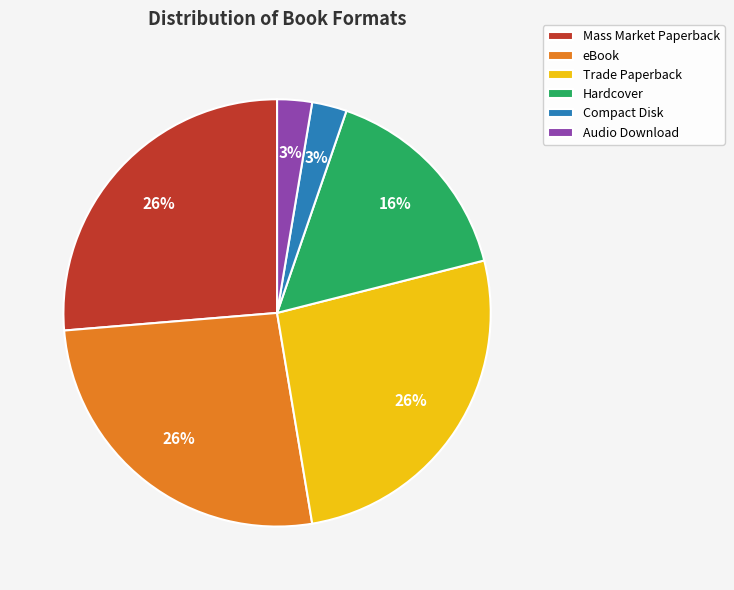

True or false: Compact Disk accounts for 17% of the total.

False